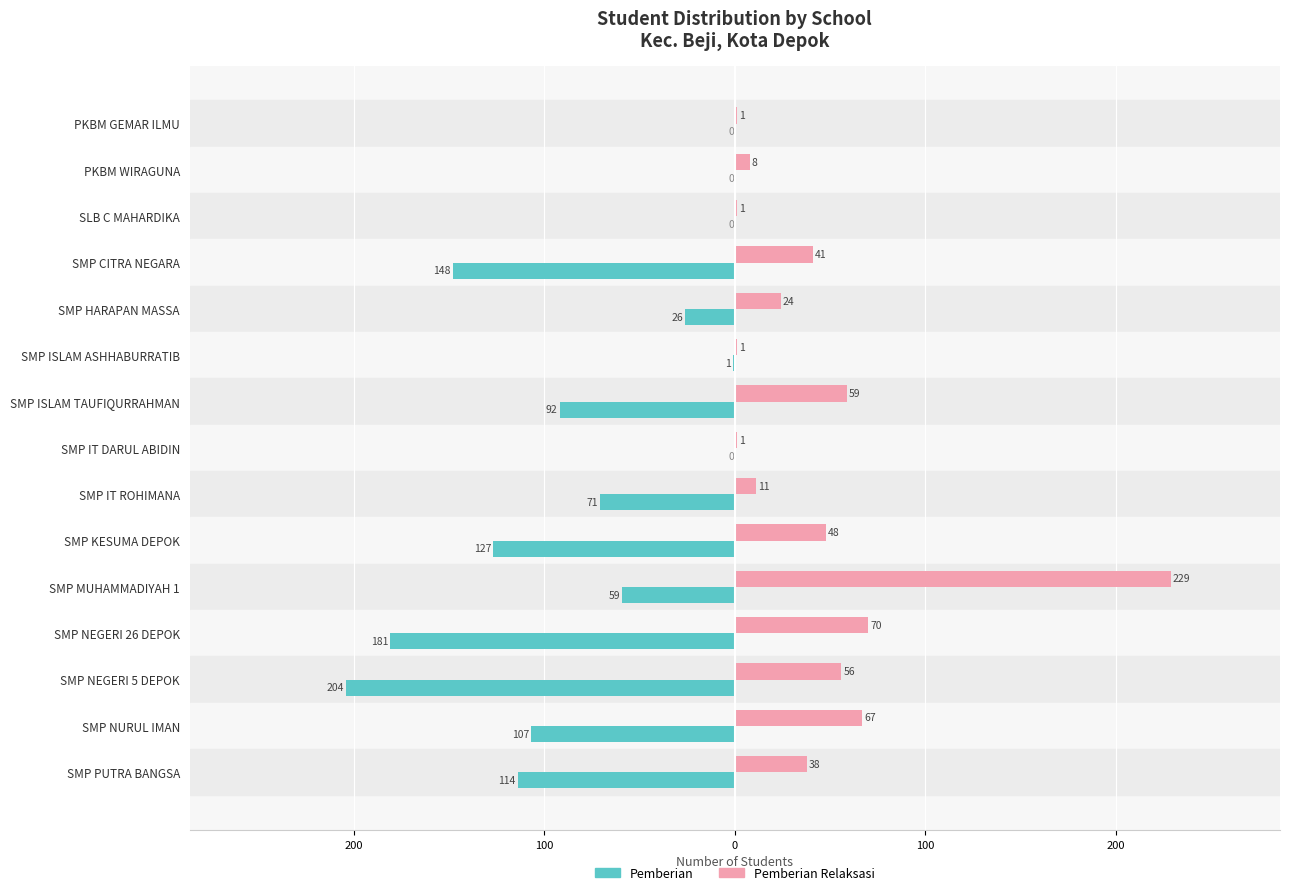

What are all the series names shown in the legend?

Pemberian, Pemberian Relaksasi